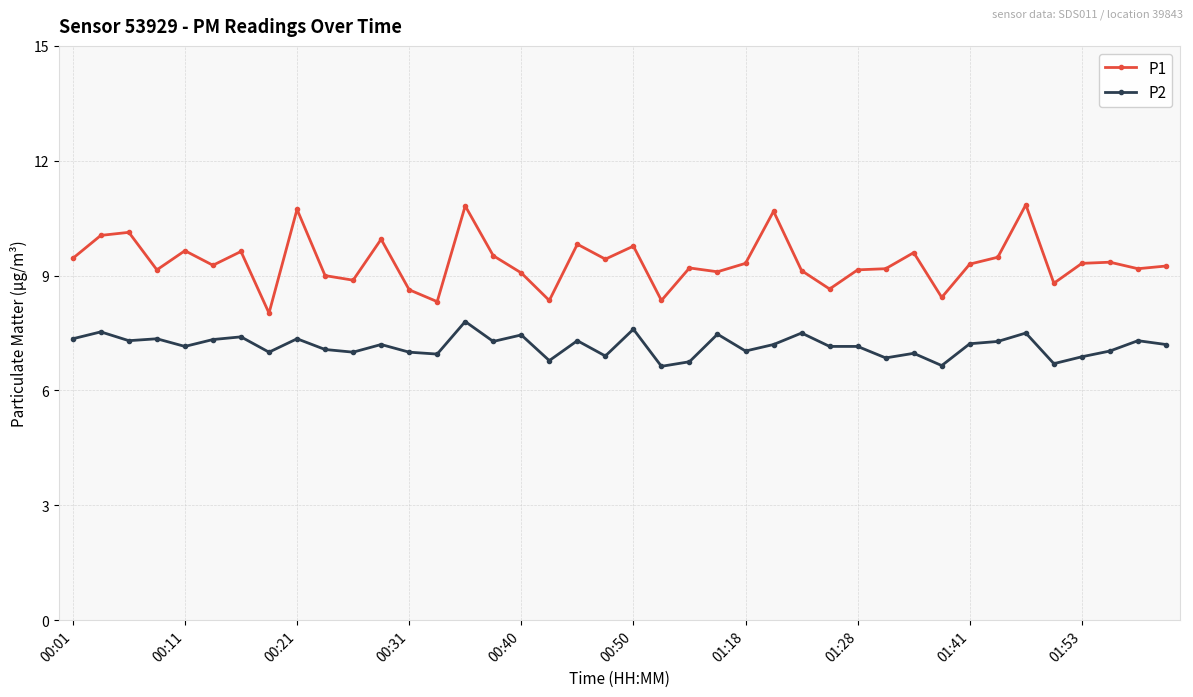

Which series has the largest range (max minus min)?

P1